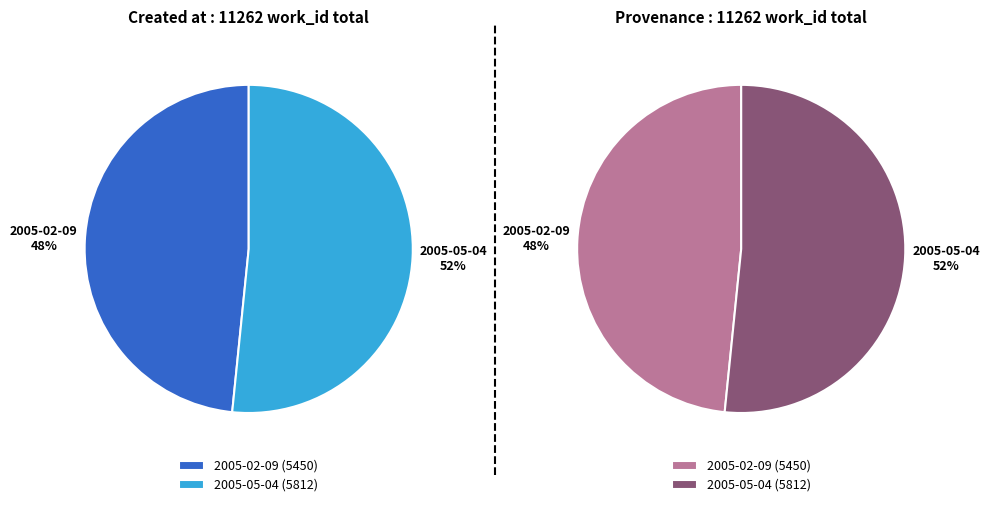

Which category accounts for the majority?

2005-05-04